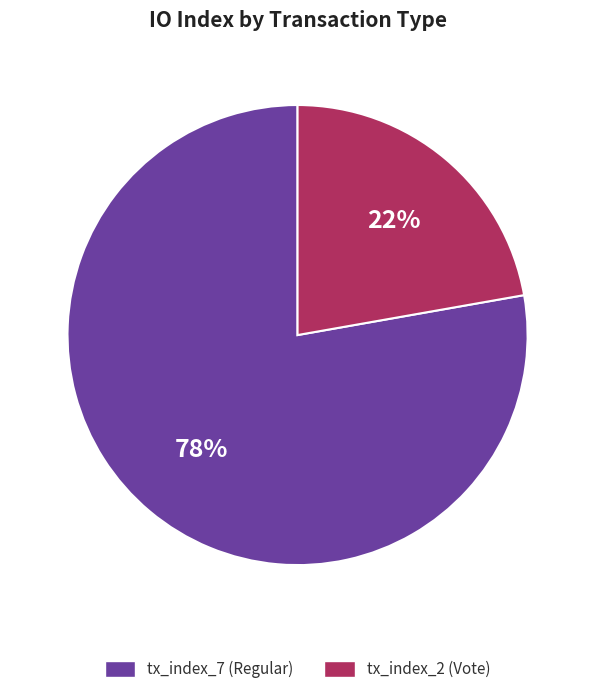

Do tx_index_7 (Regular) and tx_index_2 (Vote) together represent more than half of the pie?

Yes